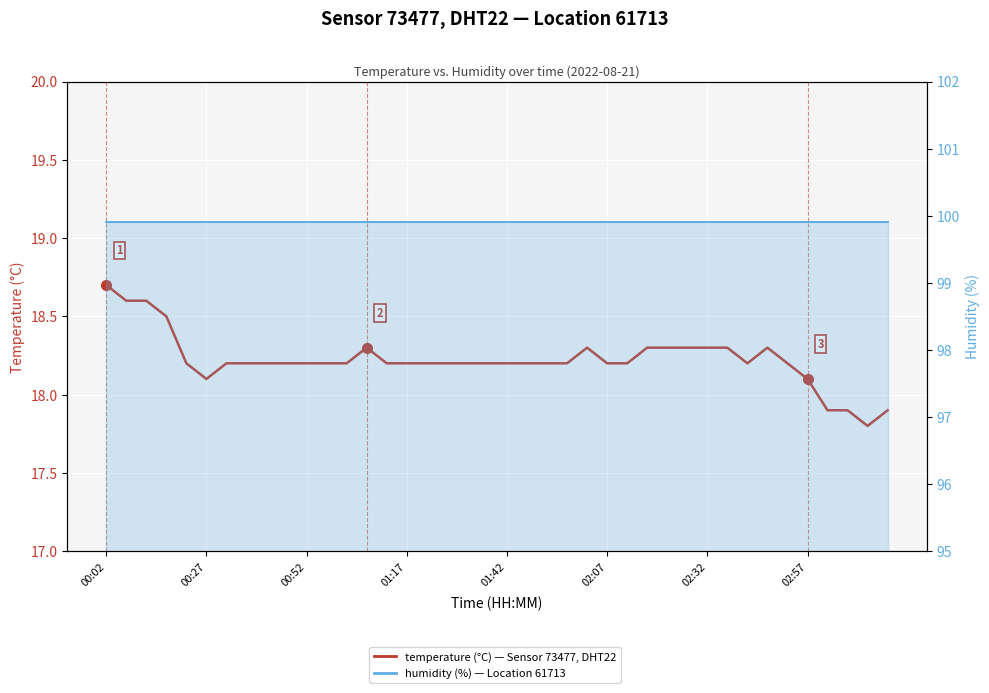

At 9, list the series in order from smallest to largest.

temperature (°C), humidity (%)